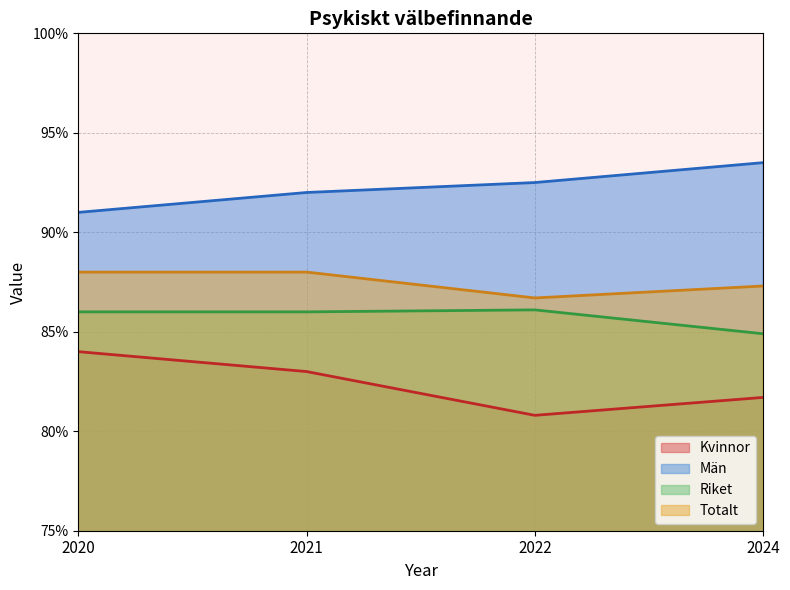

What are all the series names shown in the legend?

Kvinnor, Män, Riket, Totalt